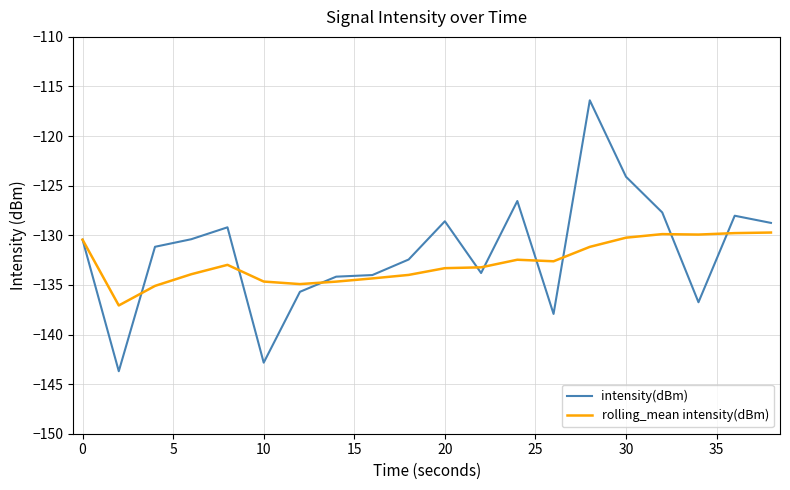

True or false: intensity(dBm) and rolling_mean intensity(dBm) intersect in this chart.

True